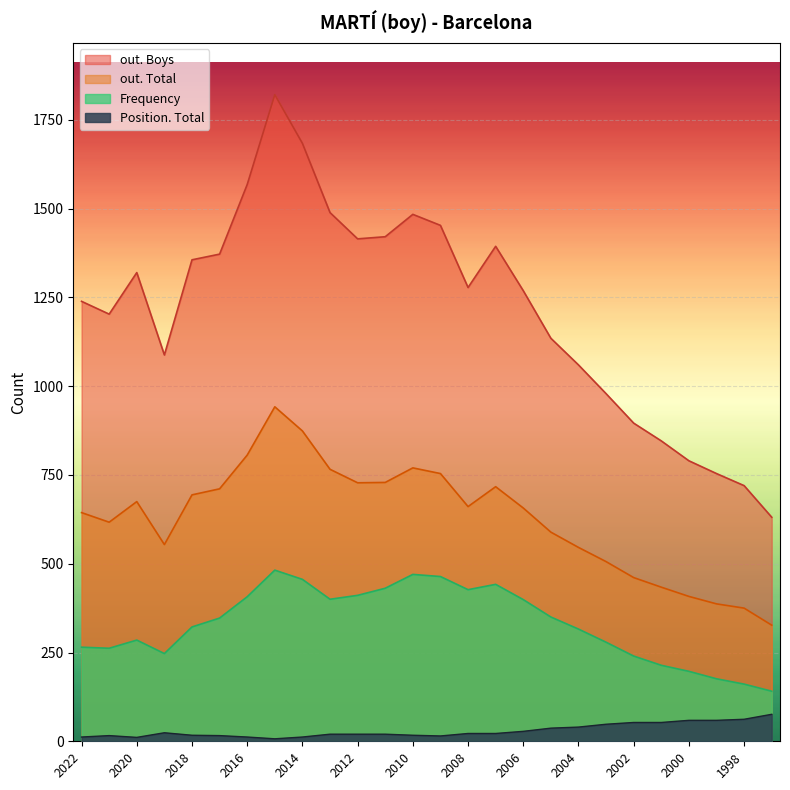

What are all the series names shown in the legend?

out. Boys, out. Total, Frequency, Position. Total